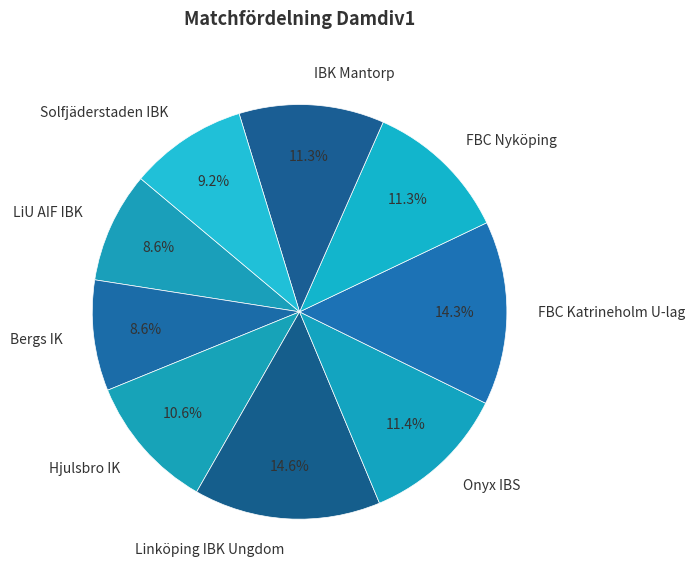

Is it true that Linköping IBK Ungdom is 4% of the pie?

False